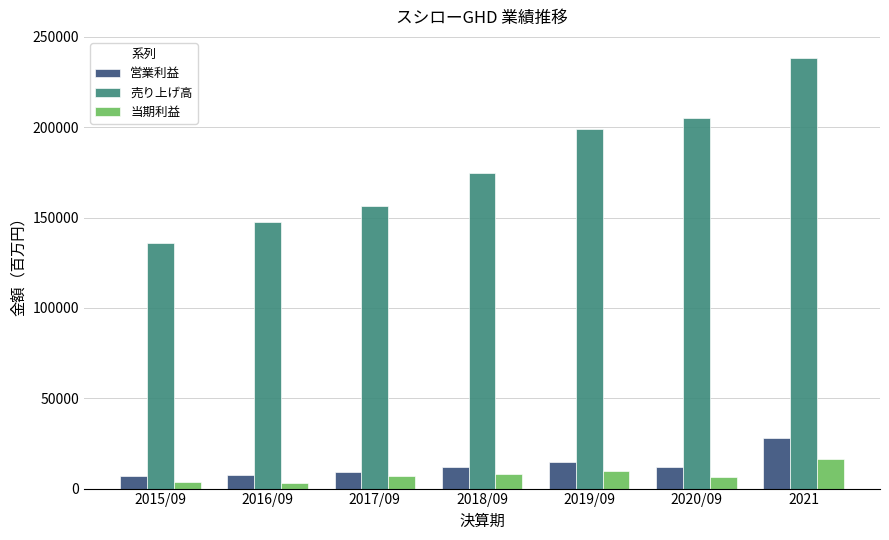

What is the approximate value of 売り上げ高 at 2020/09?

204957